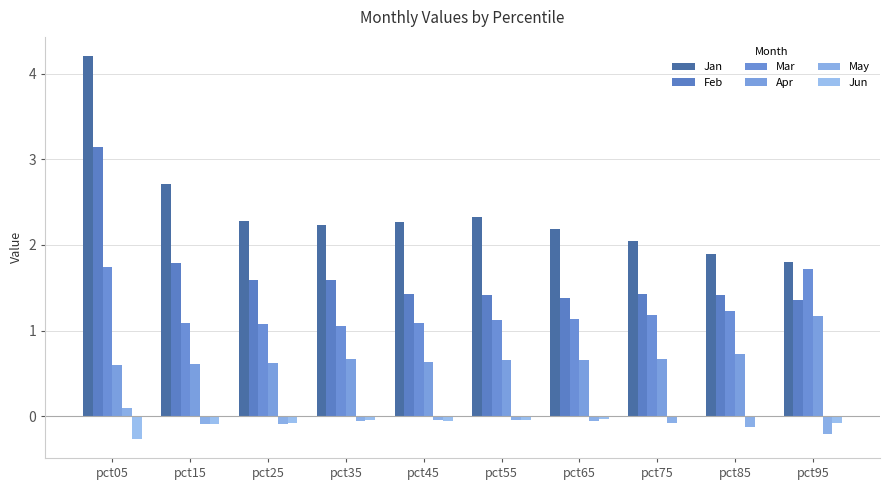

How many distinct data groups are displayed?

6